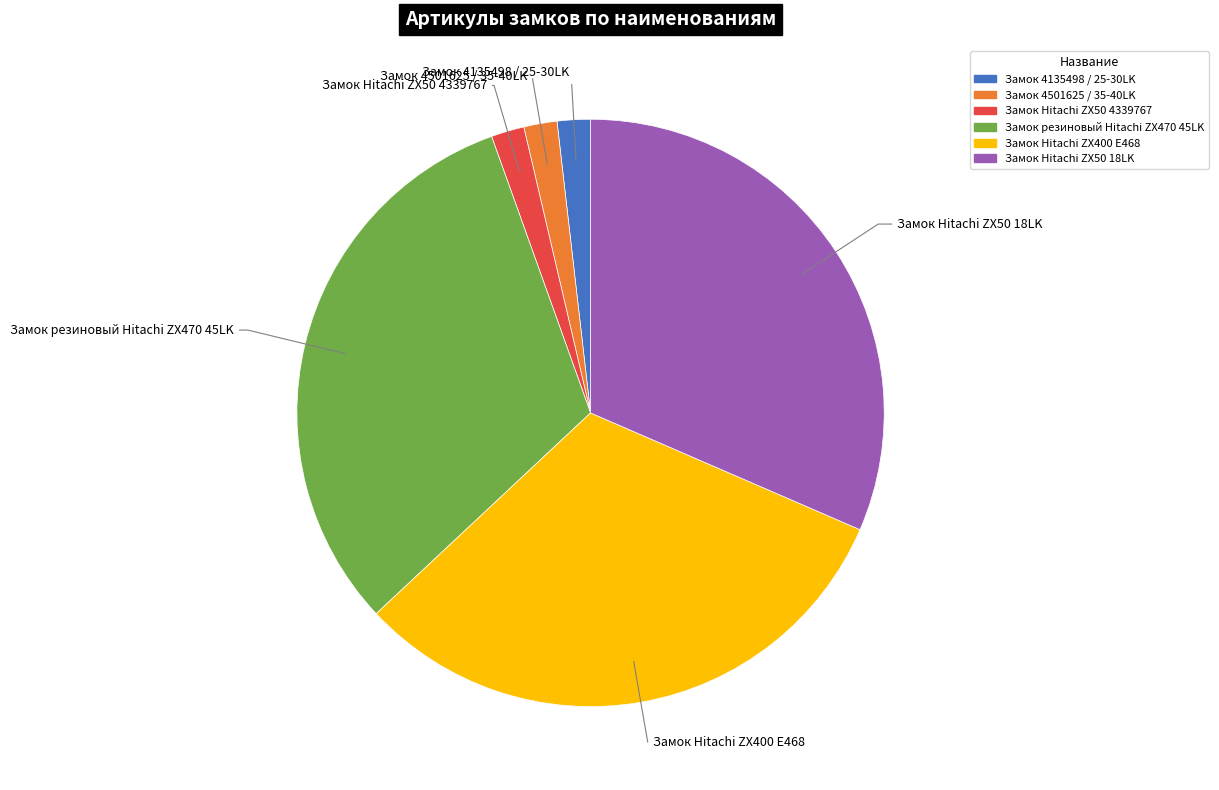

The Замок Hitachi ZX50 18LK slice represents 32% of the pie. True or false?

True